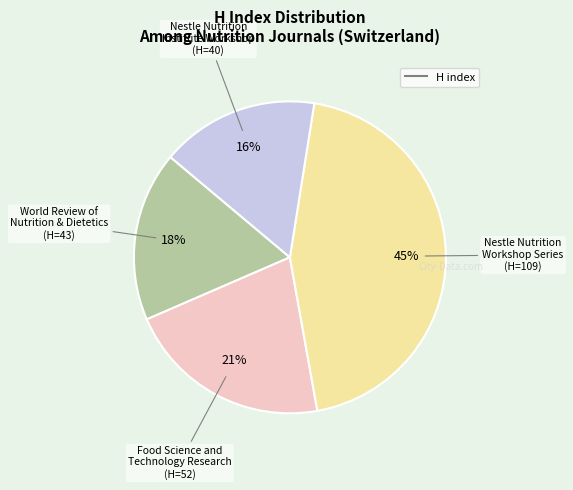

To the nearest percent, what is the average slice percentage?

25%